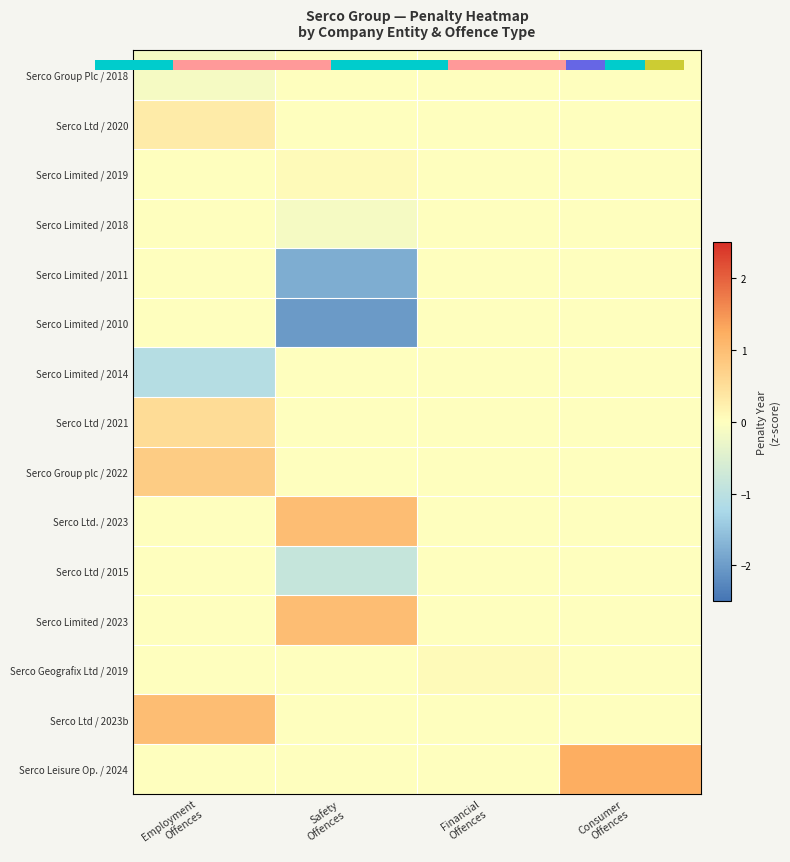

Which series changed the most between Safety Offences and Financial Offences?

Serco Limited / 2010